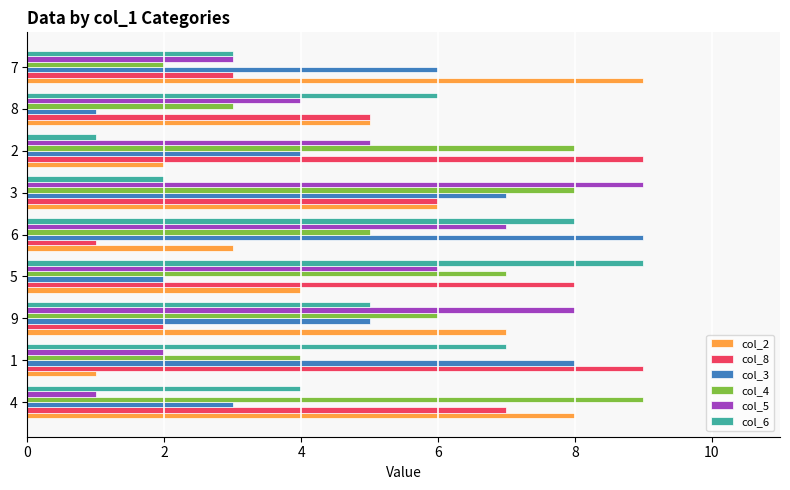

Is the value of col_8 at 3 greater than the value of col_2 at 1?

Yes